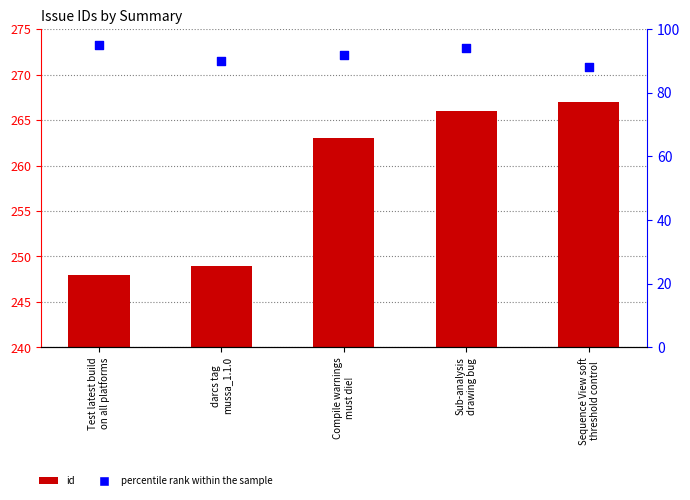

Which series reaches the maximum Y coordinate?

id